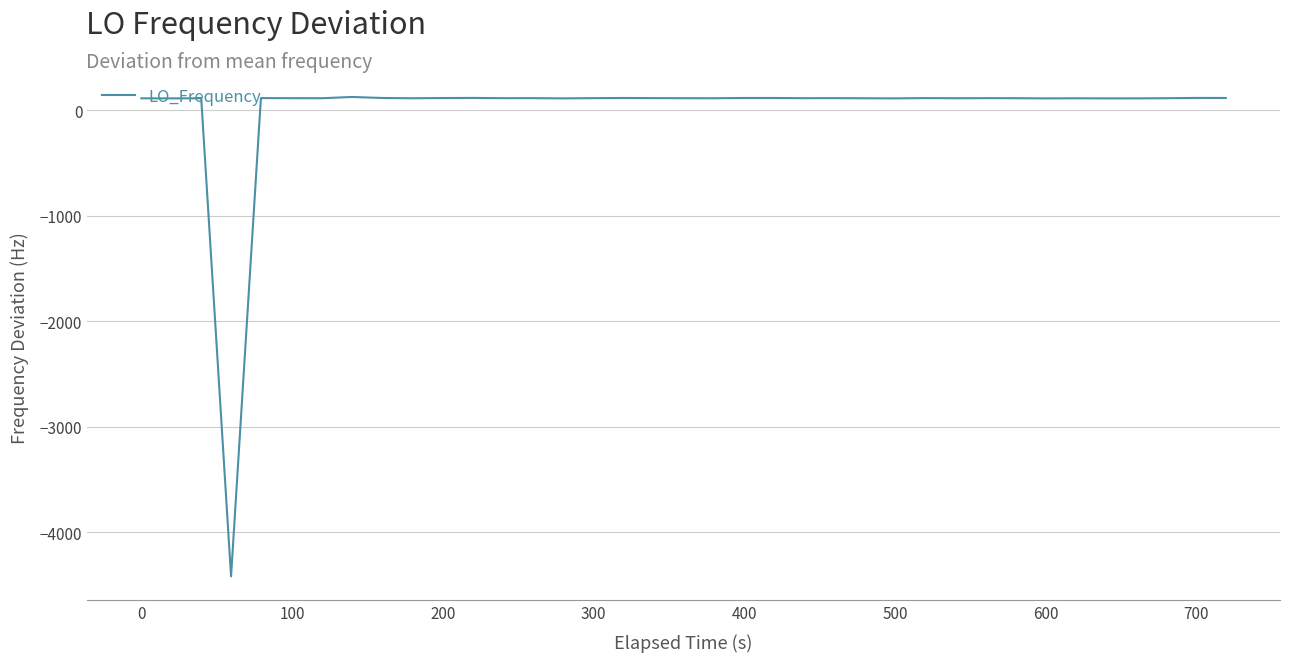

How many negative values are there?

1